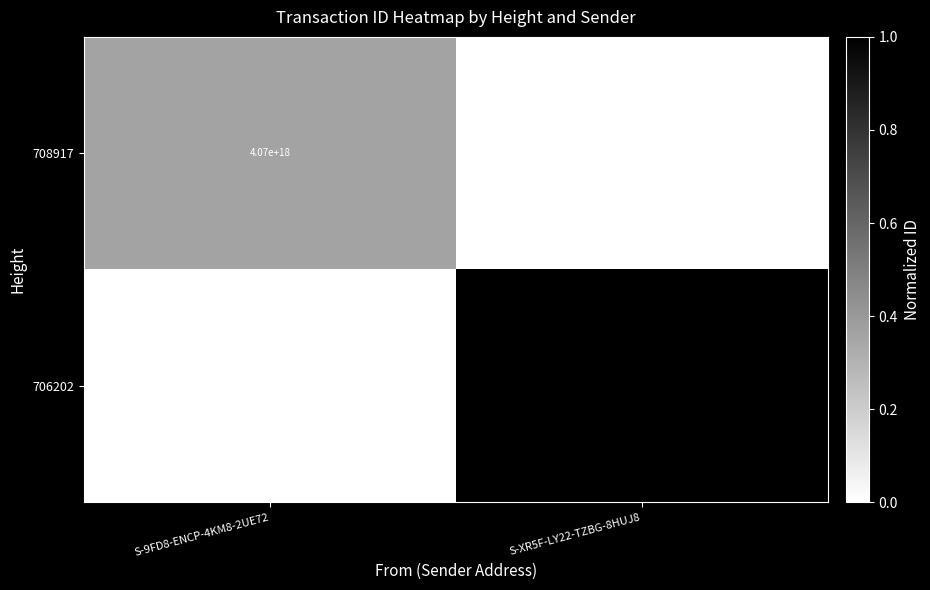

Is it true that 706202 equals 5948826730145104896 at S-XR5F-LY22-TZBG-8HUJ8?

False